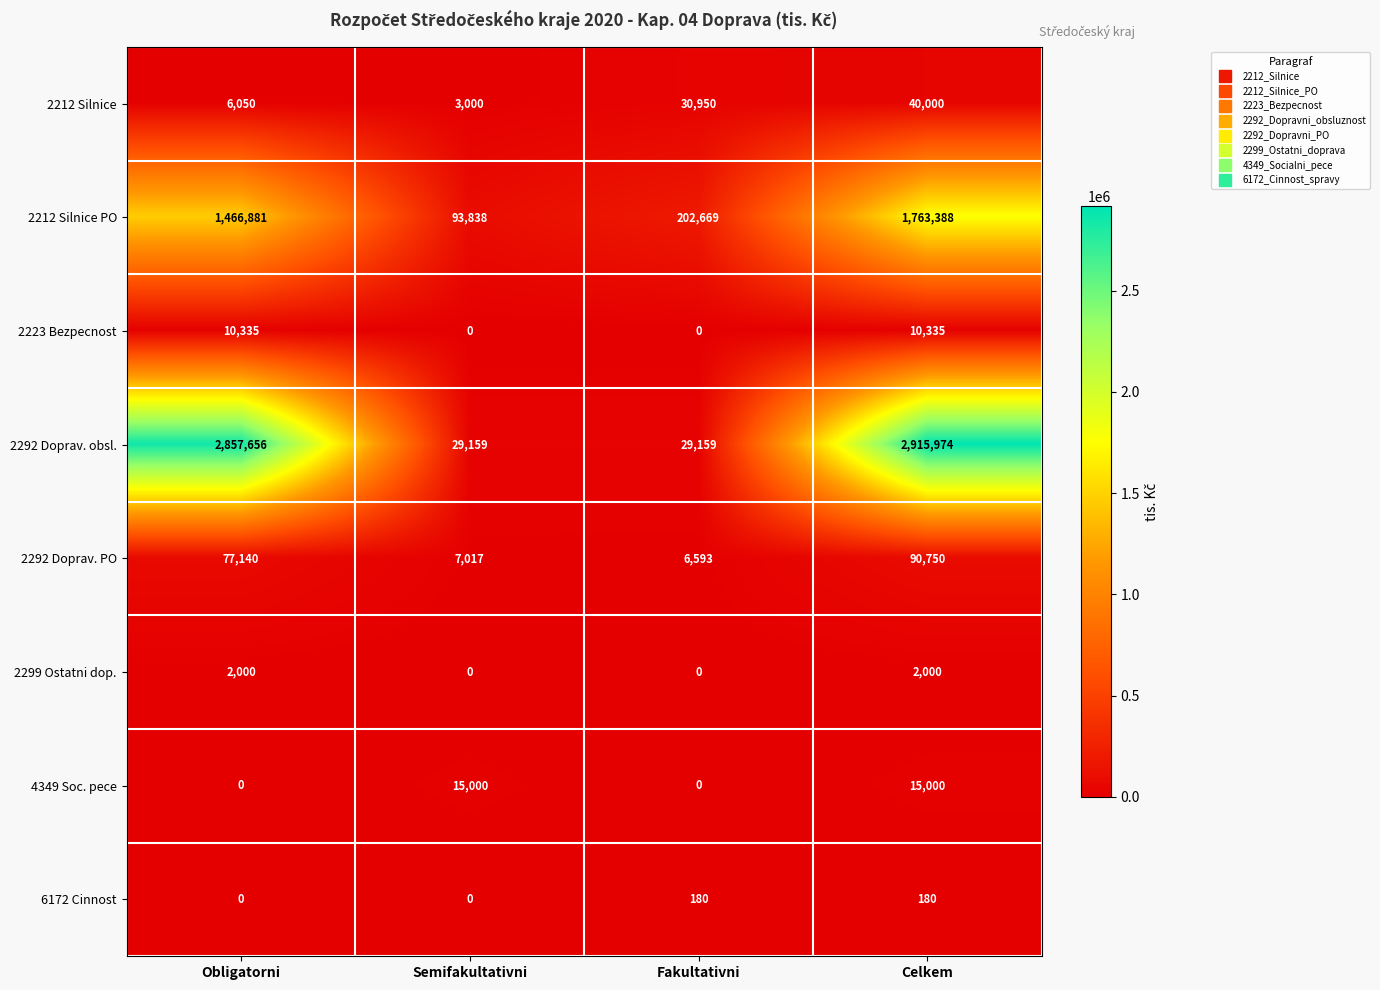

What is the sum of the 2212 Silnice values at Fakultativni and Semifakultativni?

33950